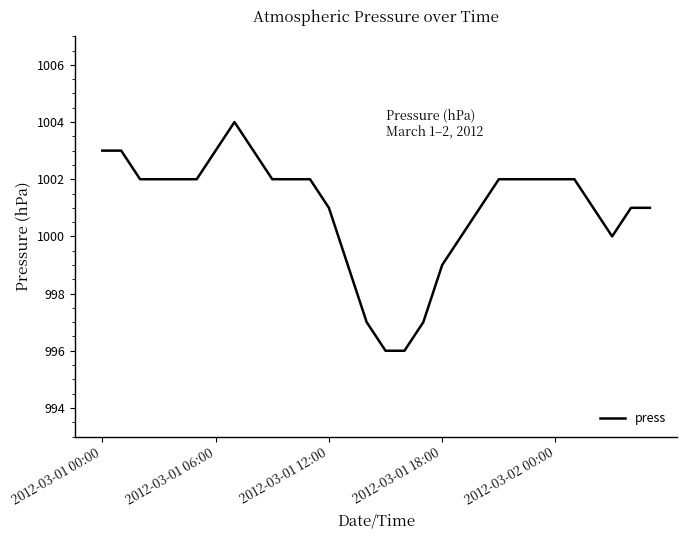

What is the difference between the maximum and minimum values?

8